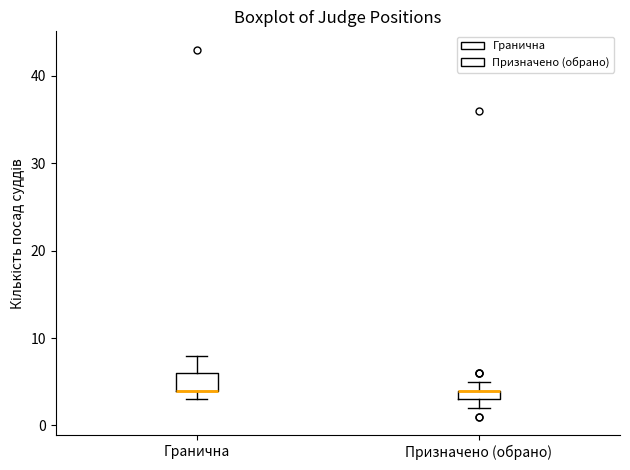

Comparing the boxes themselves (not the whiskers), which one is the tallest?

Гранична